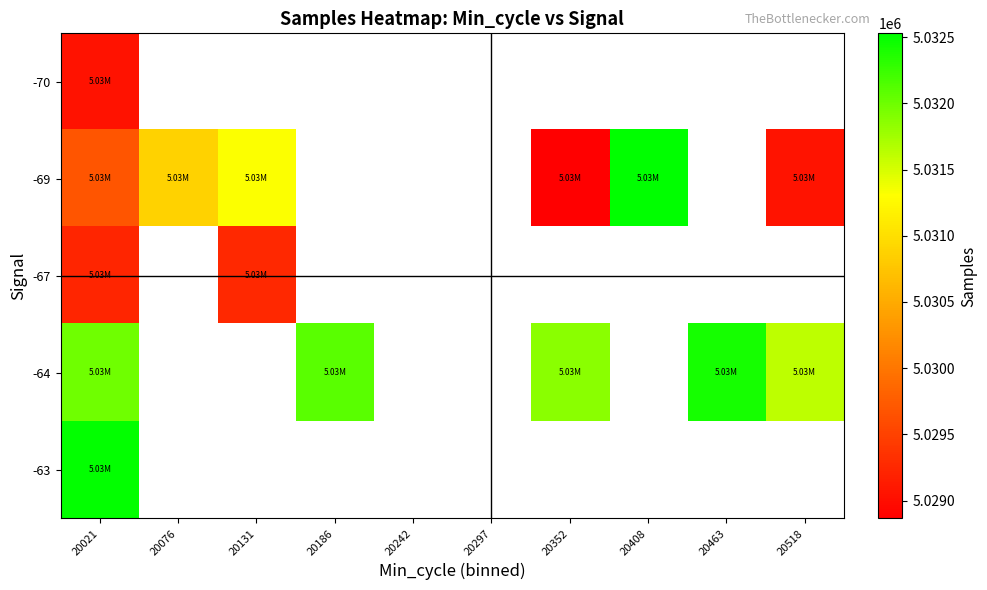

At 20463, list the series in order from largest to smallest.

-70, -69, -67, -64, -63